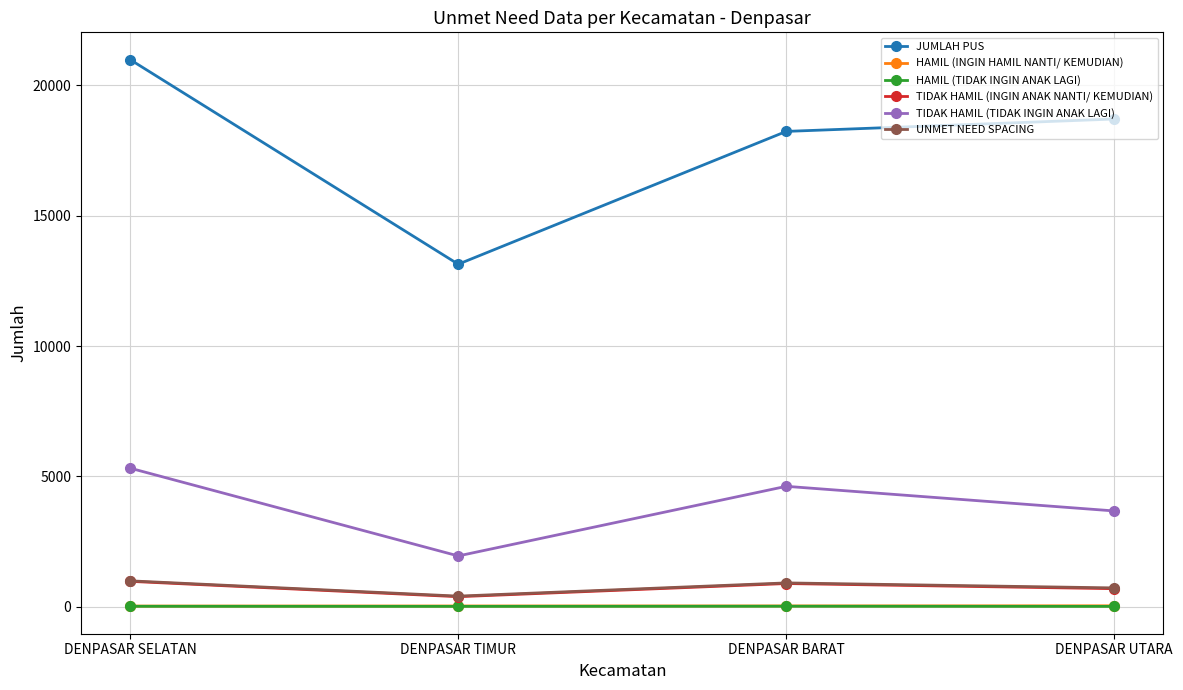

What is the difference between the highest and lowest values at DENPASAR SELATAN?

20978